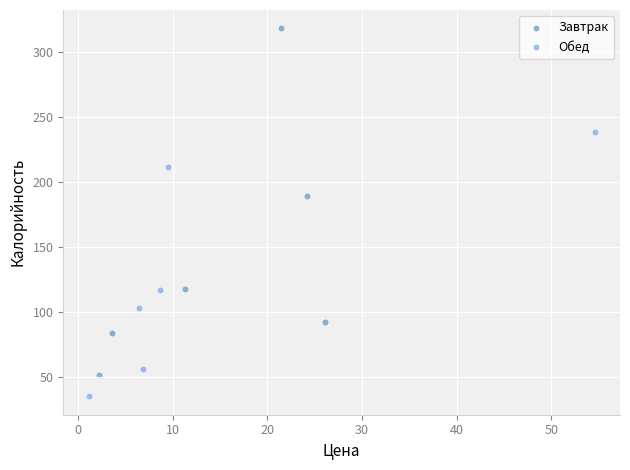

Which series contains the highest Y value?

Завтрак